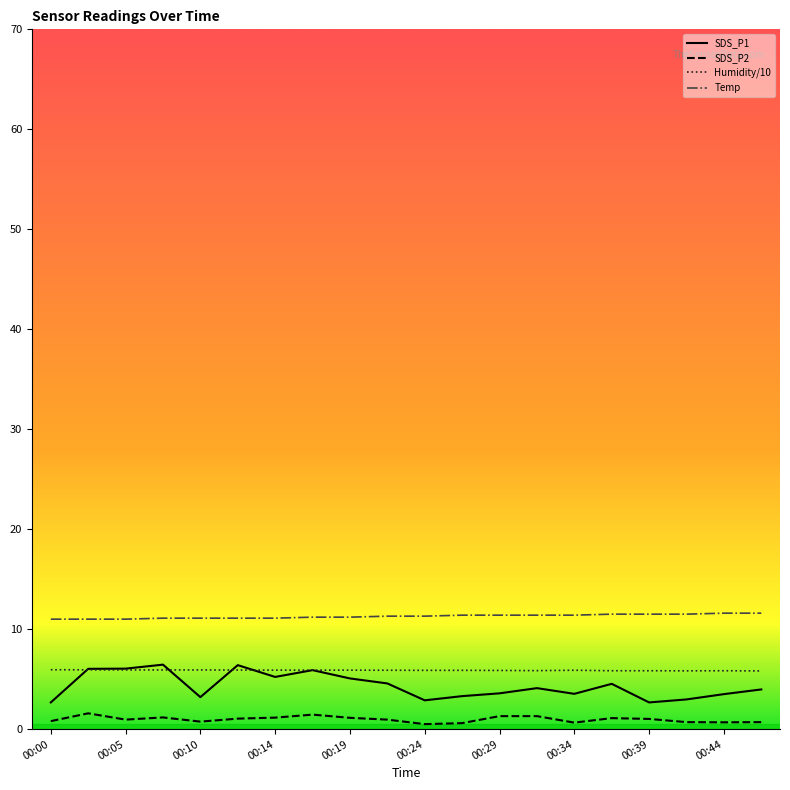

The Humidity series shows 8.3 at 00:17. True or false?

False